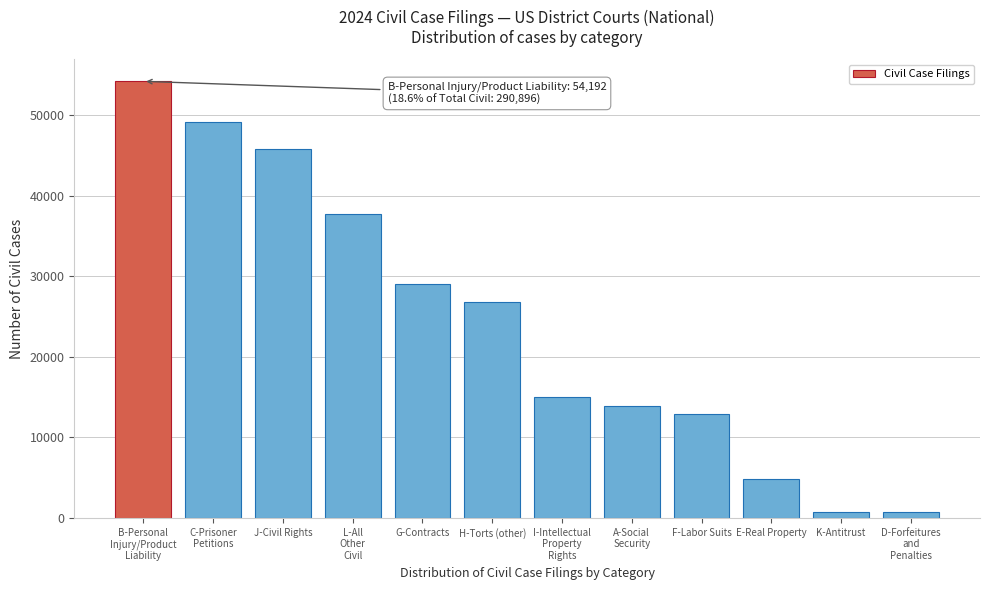

What is the greatest value displayed?

54192